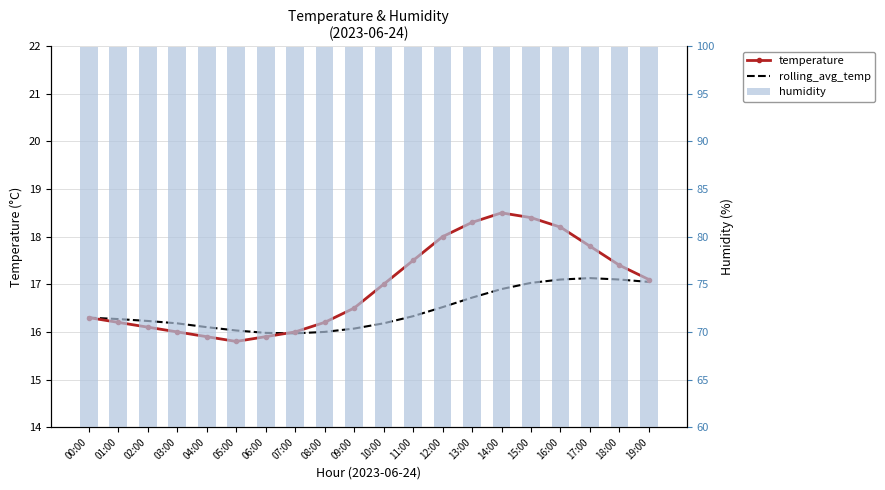

Reading left to right, list all the values displayed in this chart.

temperature: 00:00=16.3	01:00=16.2	02:00=16.1	03:00=16.0	04:00=15.9	05:00=15.8	06:00=15.9	07:00=16.0	08:00=16.2	09:00=16.5	10:00=17.0	11:00=17.5	12:00=18.0	13:00=18.3	14:00=18.5	15:00=18.4	16:00=18.2	17:00=17.8	18:00=17.4	19:00=17.1
rolling_avg_temp: 00:00=16.3	01:00=16.3	02:00=16.2	03:00=16.2	04:00=16.1	05:00=16.0	06:00=16.0	07:00=16.0	08:00=16.0	09:00=16.1	10:00=16.2	11:00=16.3	12:00=16.5	13:00=16.7	14:00=16.9	15:00=17.0	16:00=17.1	17:00=17.1	18:00=17.1	19:00=17.1
humidity: 00:00=99.9	01:00=99.9	02:00=99.9	03:00=99.9	04:00=99.9	05:00=99.9	06:00=99.9	07:00=99.9	08:00=99.9	09:00=99.9	10:00=99.9	11:00=99.9	12:00=99.9	13:00=99.9	14:00=99.9	15:00=99.9	16:00=99.9	17:00=99.9	18:00=99.9	19:00=99.9